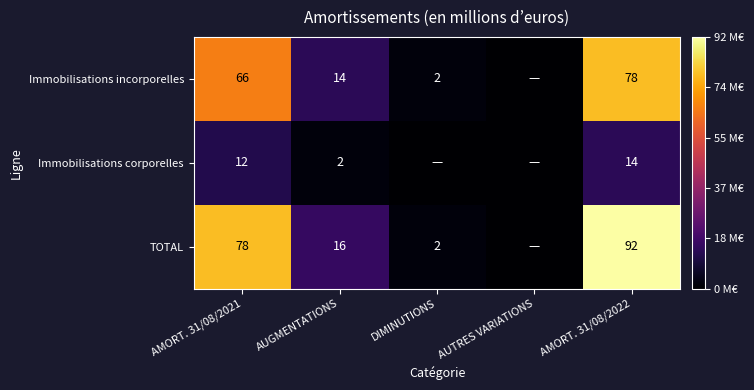

True or false: TOTAL has a value of 3 at DIMINUTIONS.

False